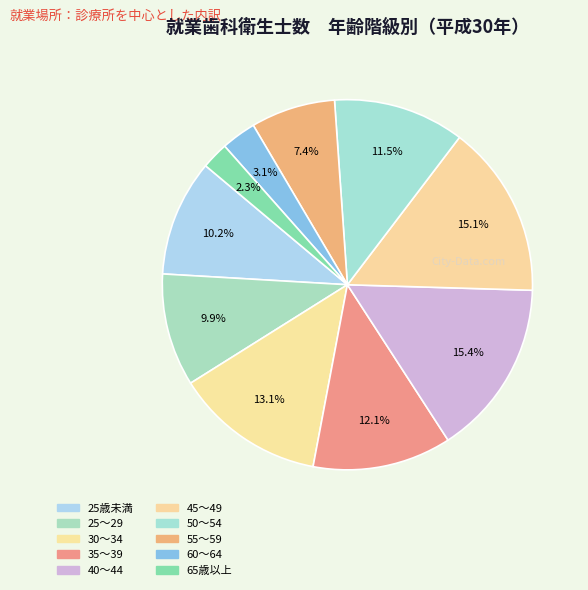

Does any single category account for the majority?

No